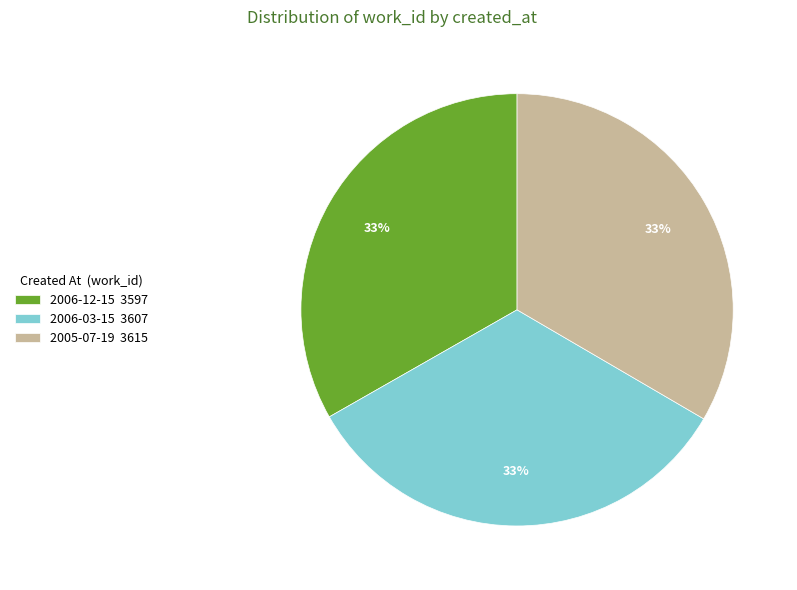

Is the sum of 2006-12-15 3597 and 2006-03-15 3607 greater than half?

Yes